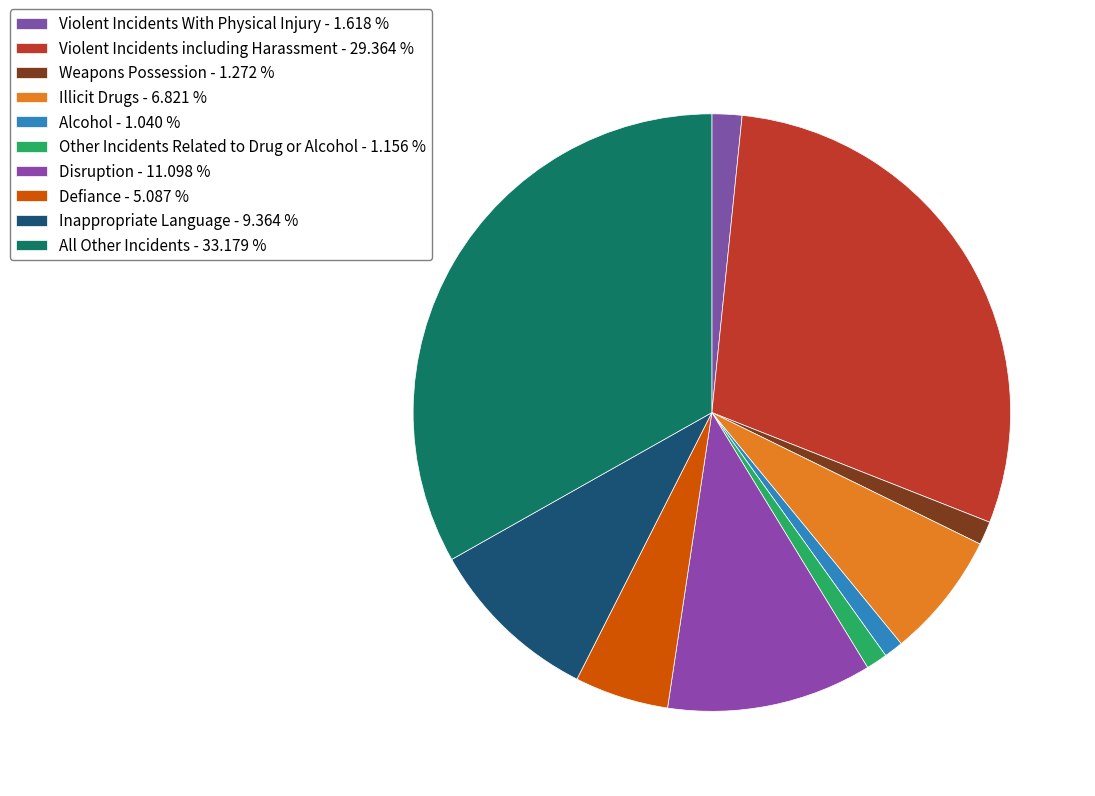

Combined, do Other Incidents Related to Drug or Alcohol and Violent Incidents including Harassment account for over 50%?

No